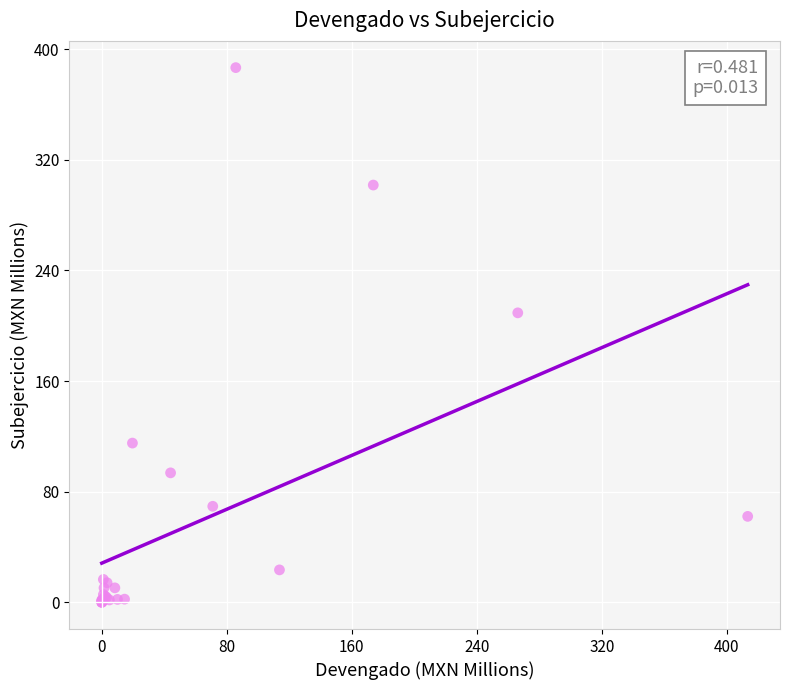

What Y value in the scatter plot is closest to 193?

209.3